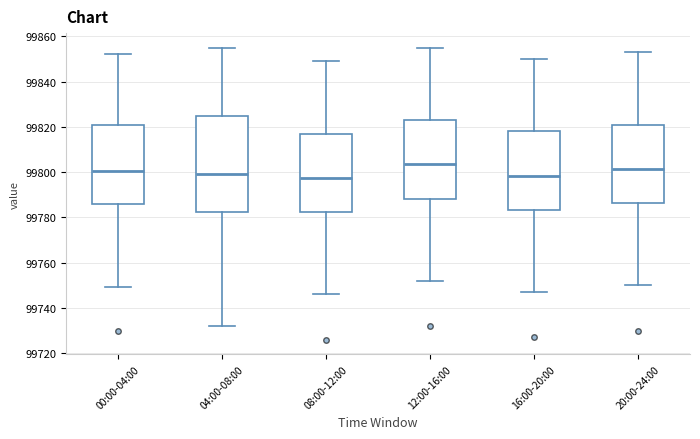

Comparing the boxes themselves (not the whiskers), which one is the tallest?

04:00-08:00